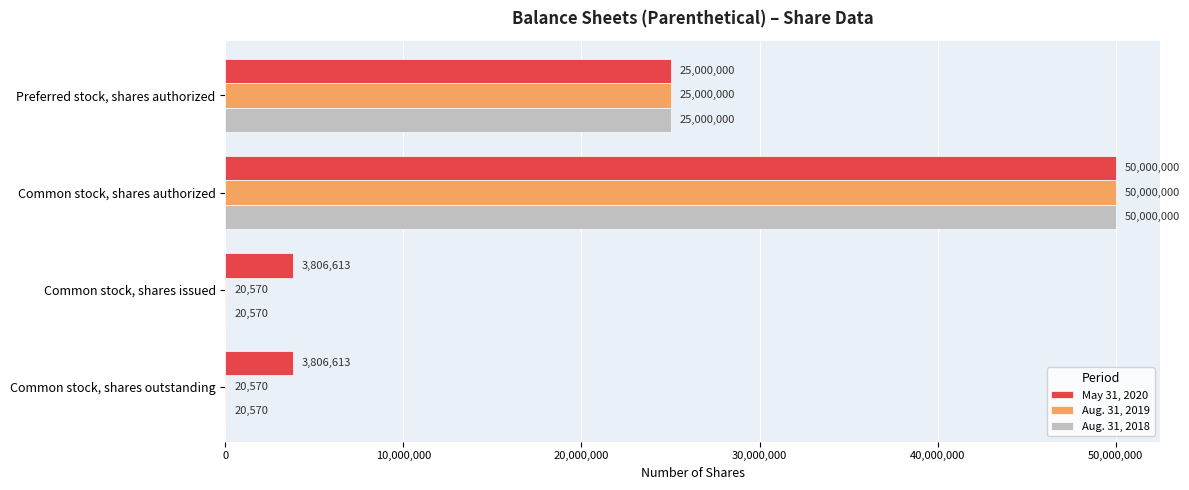

Which category has the highest value in the May 31, 2020 series?

Common stock, shares authorized